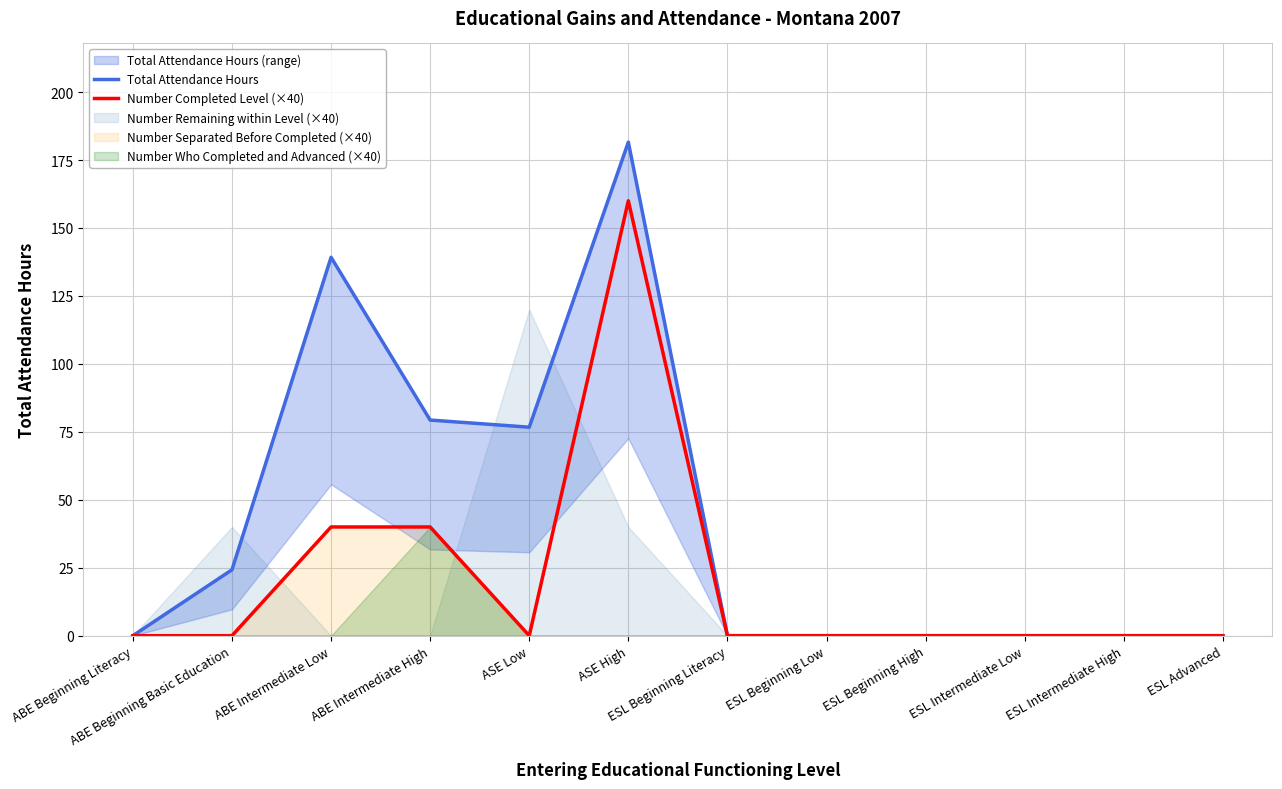

Which category has the highest value across all series?

ASE High